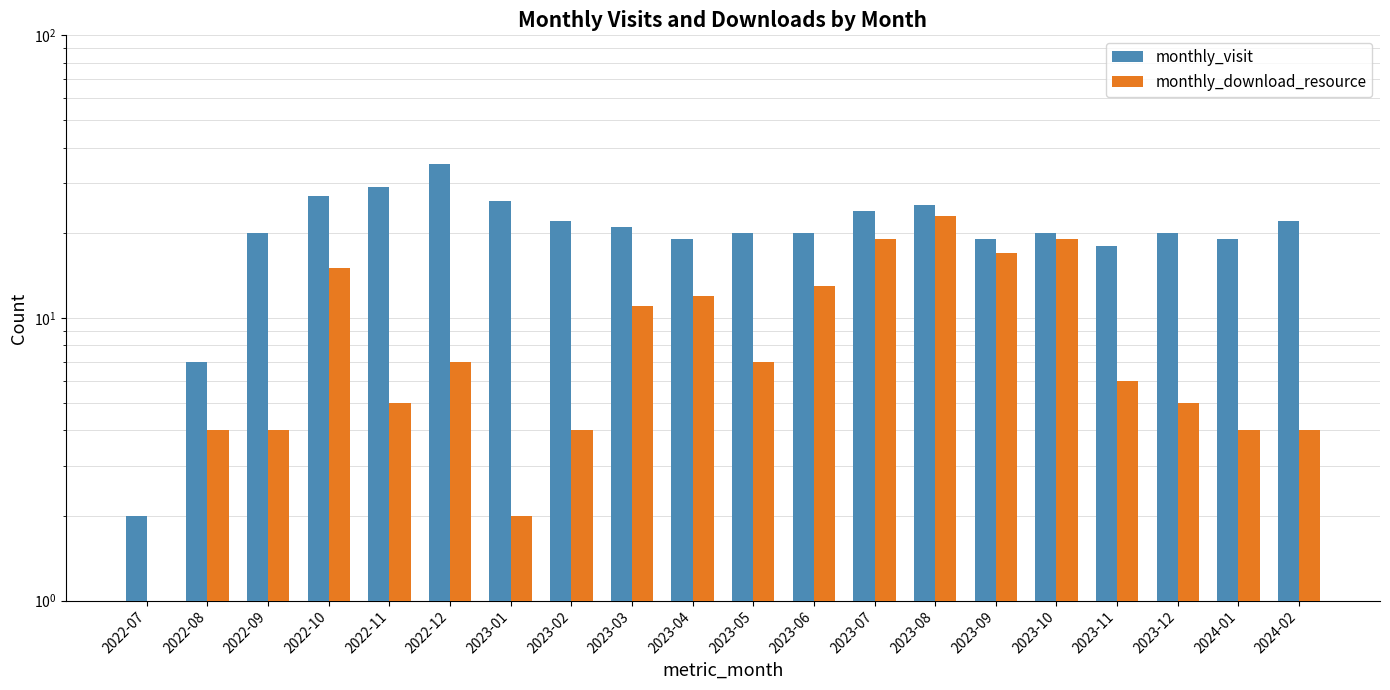

Reading left to right, what are all the values shown in this chart?

monthly_visit: 2	7	20	27	29	35	26	22	21	19	20	20	24	25	19	20	18	20	19	22
monthly_download_resource: 0	4	4	15	5	7	2	4	11	12	7	13	19	23	17	19	6	5	4	4